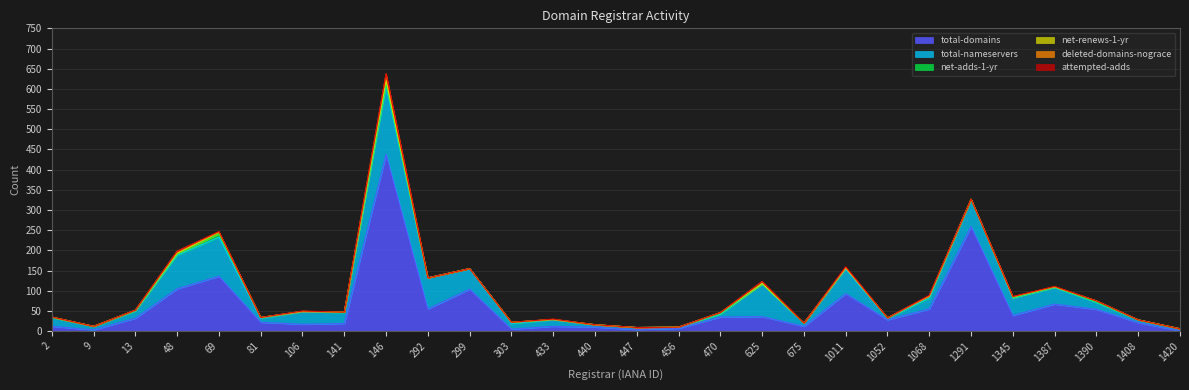

At Gandi SAS, list the series in order from smallest to largest.

net-renews-1-yr, deleted-domains-nograce, attempted-adds, net-adds-1-yr, total-nameservers, total-domains